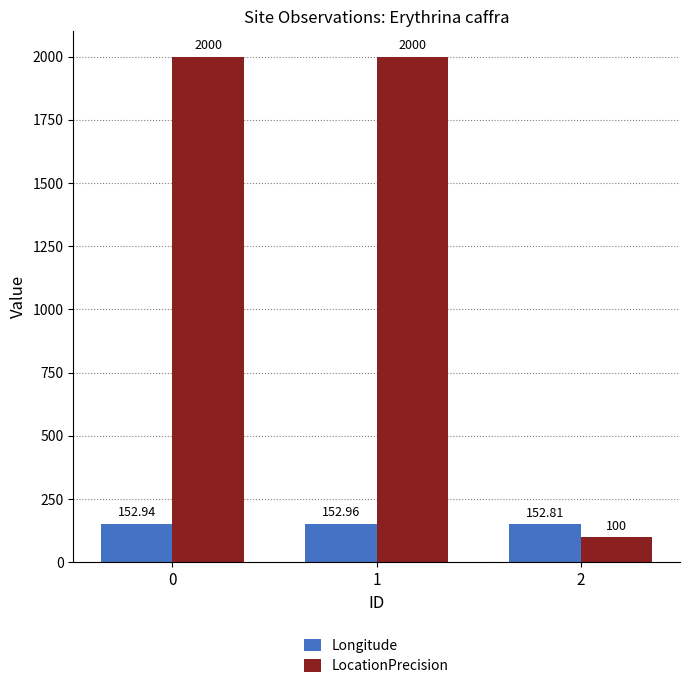

What is the sum of all LocationPrecision values?

4100.0